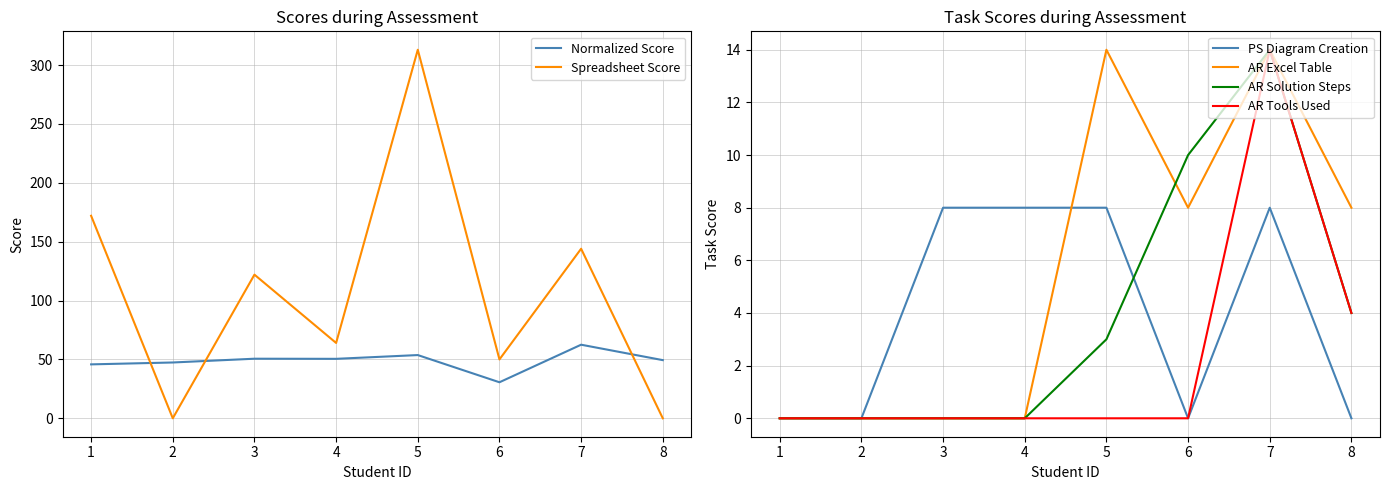

What is the sum of all Spreadsheet Score values?

865.0